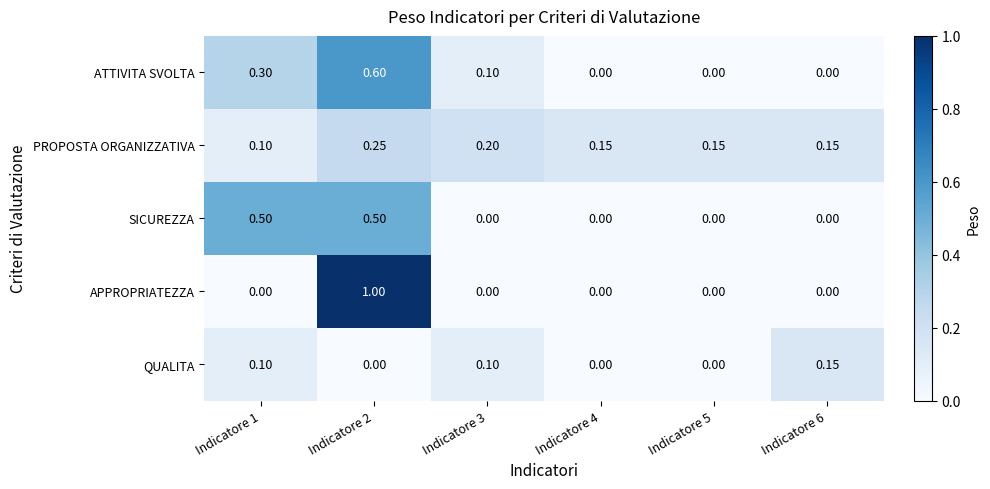

At which category is the sum across all series the highest?

Indicatore 2